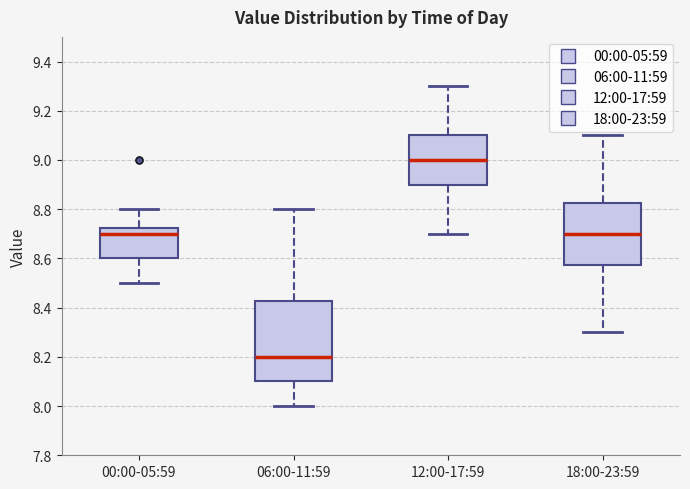

Reading left to right, read every box against the y-axis: the position of its median line, the range the box covers, and the ends of its whiskers. The values are not printed on the chart, so give them approximately, as read against the axis.

00:00-05:59: median 8.70, box 8.60 to 8.72, whiskers 8.50 to 8.80
06:00-11:59: median 8.20, box 8.10 to 8.42, whiskers 8.00 to 8.80
12:00-17:59: median 9.00, box 8.90 to 9.10, whiskers 8.70 to 9.30
18:00-23:59: median 8.70, box 8.58 to 8.82, whiskers 8.30 to 9.10